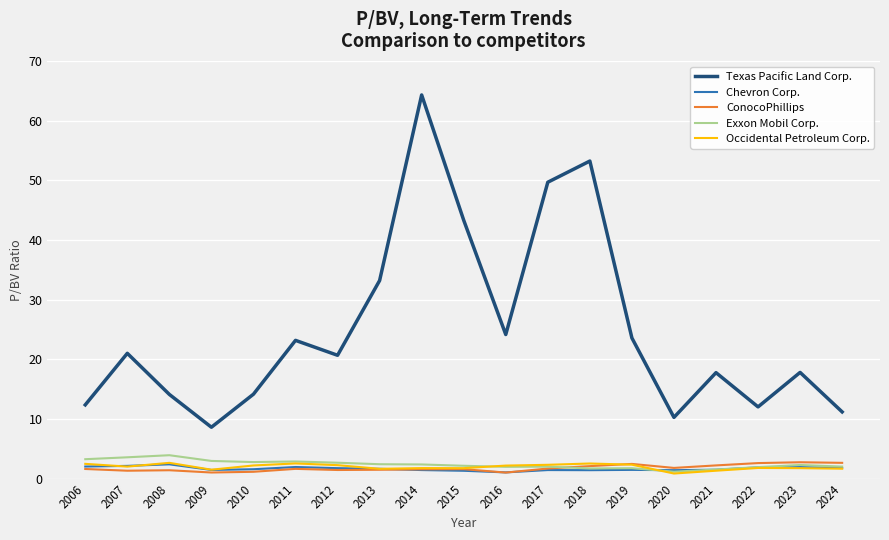

Read the Occidental Petroleum Corp. value at 2017.

2.3